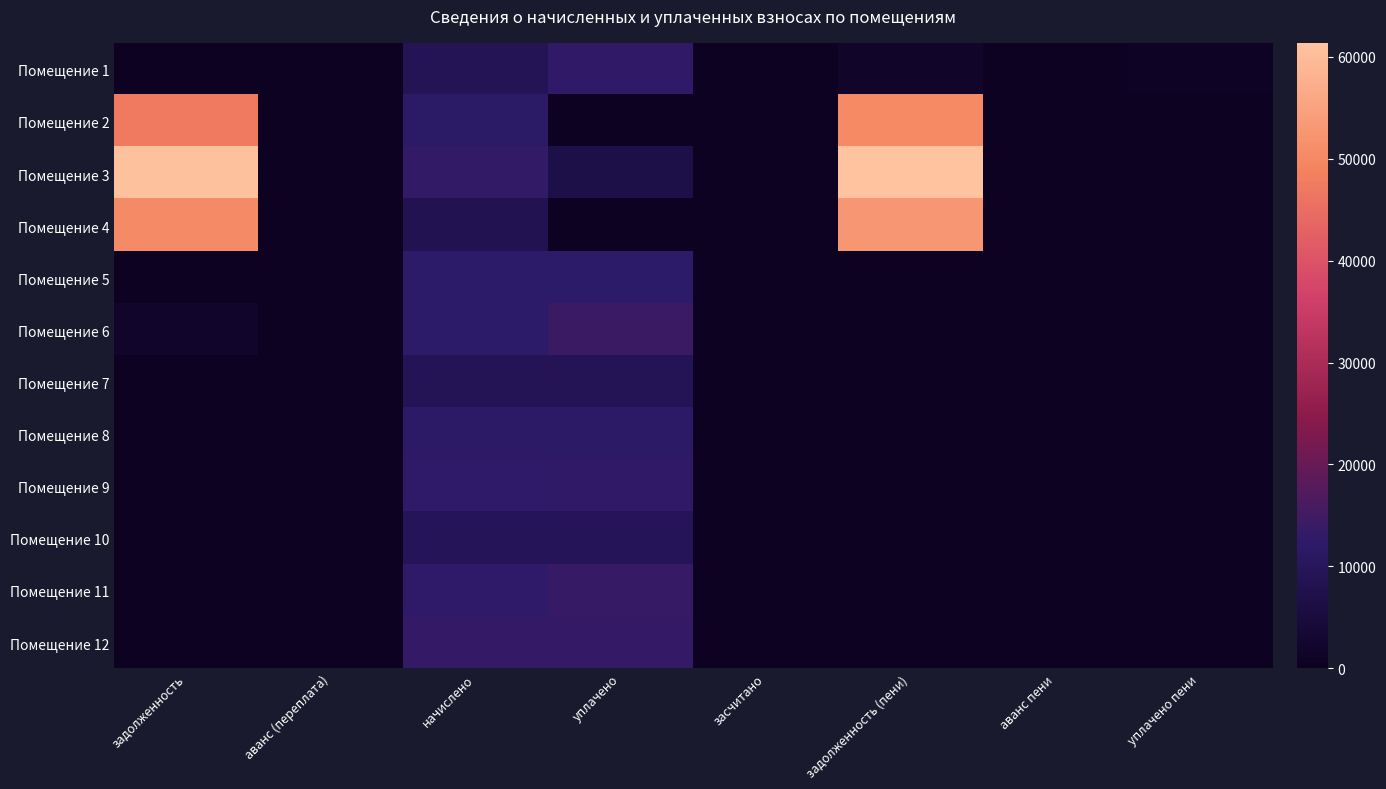

Reading left to right, extract all data points from this chart.

Помещение 1: задолженность=376.1	аванс (переплата)=0.0	начислено=9025.2	уплачено=12747.5	засчитано=0.0	задолженность (пени)=1880.2	аванс пени=0.0	уплачено пени=863.4
Помещение 2: задолженность=47338.0	аванс (переплата)=0.0	начислено=11890.1	уплачено=0.0	засчитано=0.0	задолженность (пени)=50310.5	аванс пени=0.0	уплачено пени=0.0
Помещение 3: задолженность=61110.0	аванс (переплата)=0.0	начислено=13115.5	уплачено=6500.0	засчитано=0.0	задолженность (пени)=61388.8	аванс пени=0.0	уплачено пени=0.0
Помещение 4: задолженность=50520.1	аванс (переплата)=0.0	начислено=8362.8	уплачено=0.0	засчитано=0.0	задолженность (пени)=52610.8	аванс пени=0.0	уплачено пени=0.0
Помещение 5: задолженность=558.3	аванс (переплата)=0.0	начислено=12453.1	уплачено=12339.5	засчитано=0.0	задолженность (пени)=596.8	аванс пени=0.0	уплачено пени=0.0
Помещение 6: задолженность=2059.0	аванс (переплата)=0.0	начислено=12353.8	уплачено=14263.5	засчитано=0.0	задолженность (пени)=0.0	аванс пени=0.0	уплачено пени=103.5
Помещение 7: задолженность=0.0	аванс (переплата)=0.0	начислено=9207.4	уплачено=9207.4	засчитано=0.0	задолженность (пени)=0.0	аванс пени=0.0	уплачено пени=0.0
Помещение 8: задолженность=0.0	аванс (переплата)=0.0	начислено=12138.5	уплачено=12138.5	засчитано=0.0	задолженность (пени)=0.0	аванс пени=0.0	уплачено пени=0.0
Помещение 9: задолженность=0.0	аванс (переплата)=0.0	начислено=12635.3	уплачено=12755.0	засчитано=0.0	задолженность (пени)=0.0	аванс пени=0.0	уплачено пени=13.2
Помещение 10: задолженность=0.0	аванс (переплата)=0.0	начислено=9571.7	уплачено=9571.7	засчитано=0.0	задолженность (пени)=0.0	аванс пени=0.0	уплачено пени=0.0
Помещение 11: задолженность=0.0	аванс (переплата)=0.0	начислено=12618.7	уплачено=13594.1	засчитано=0.0	задолженность (пени)=0.0	аванс пени=0.0	уплачено пени=0.0
Помещение 12: задолженность=0.0	аванс (переплата)=0.0	начислено=13380.5	уплачено=13380.5	засчитано=0.0	задолженность (пени)=0.0	аванс пени=0.0	уплачено пени=0.0